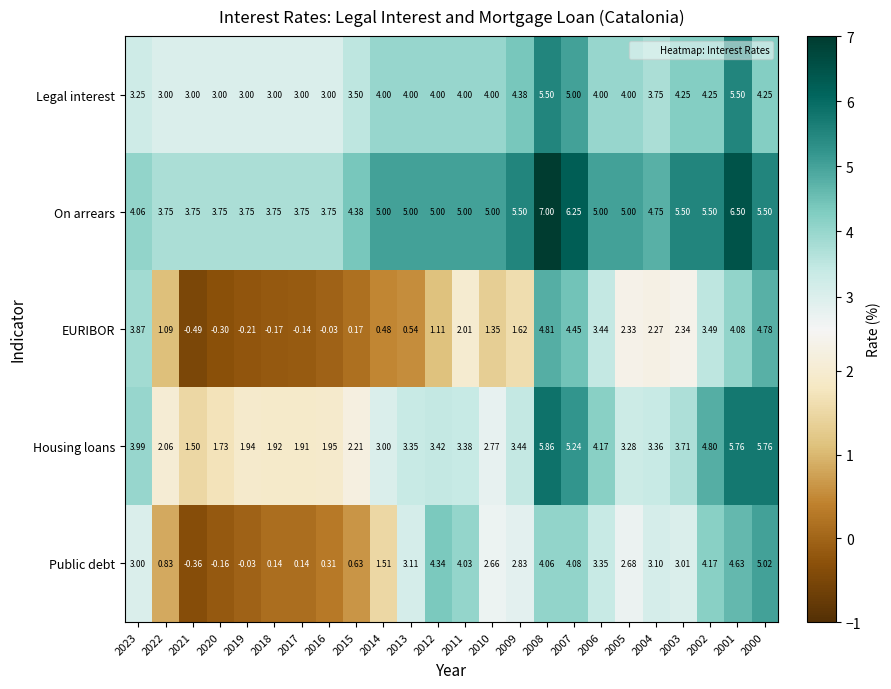

What is the difference between the highest and lowest values at 2001?

2.4